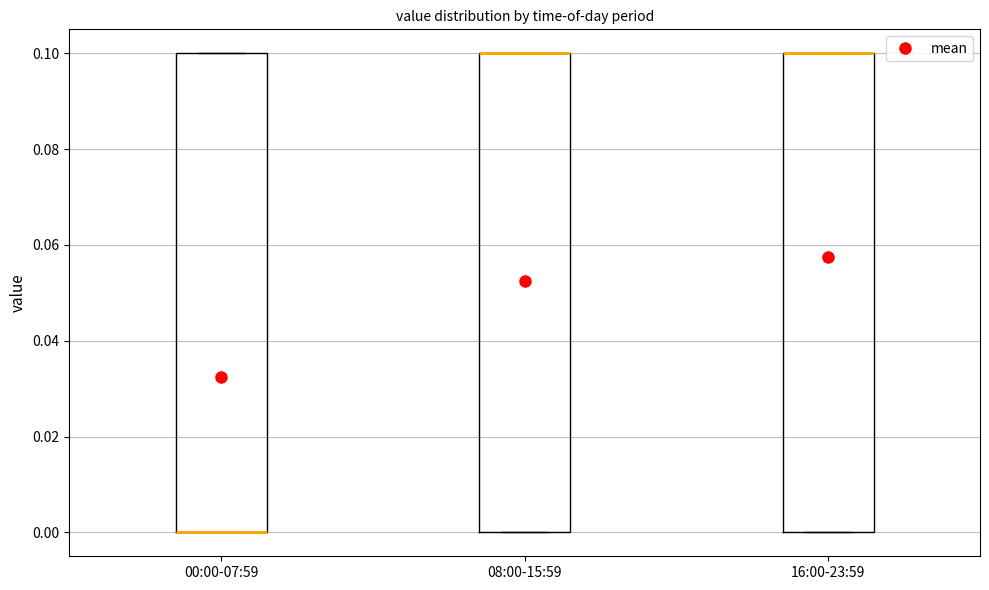

Reading left to right, read every box against the y-axis: the position of its median line, the range the box covers, and the ends of its whiskers. The values are not printed on the chart, so give them approximately, as read against the axis.

00:00-07:59: median 0.0 (drawn on the box's lower edge), box 0.0 to 0.1, whiskers 0.0 to 0.1
08:00-15:59: median 0.1 (drawn on the box's upper edge), box 0.0 to 0.1, whiskers 0.0 to 0.1
16:00-23:59: median 0.1 (drawn on the box's upper edge), box 0.0 to 0.1, whiskers 0.0 to 0.1